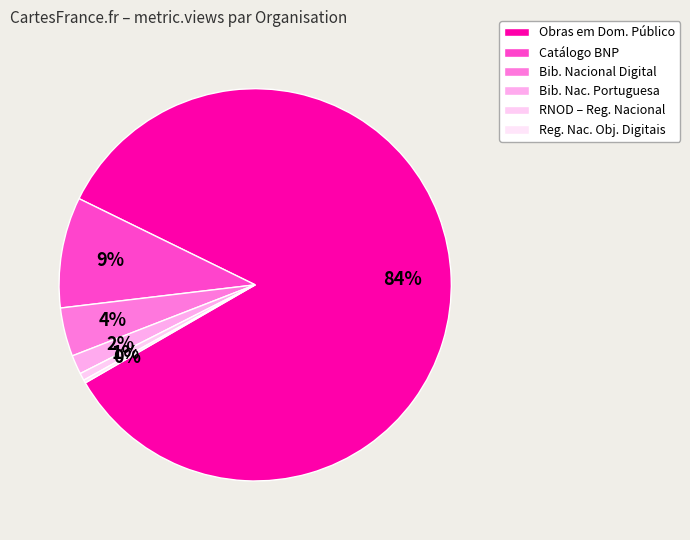

How many segments does this pie chart have?

6